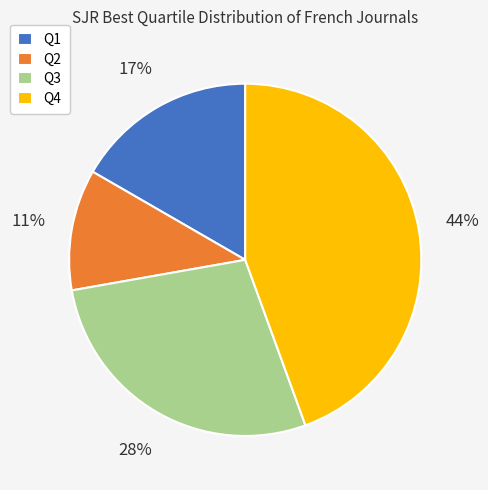

Which has a higher value, Q3 or Q4?

Q4